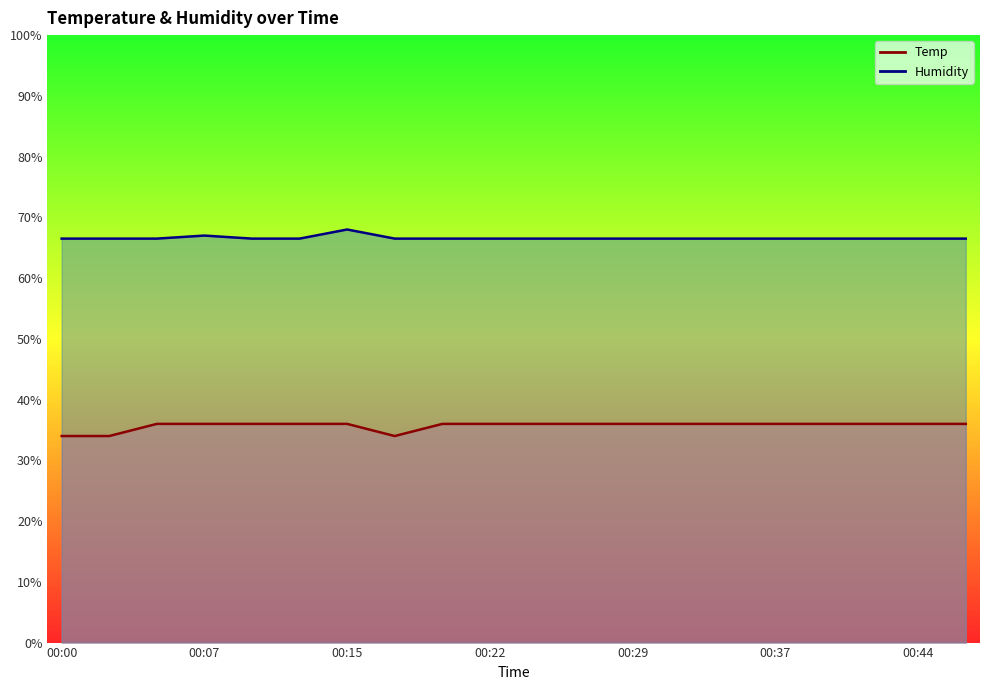

Is the value of Temp at 00:15 greater than the value of Humidity at 00:25?

No